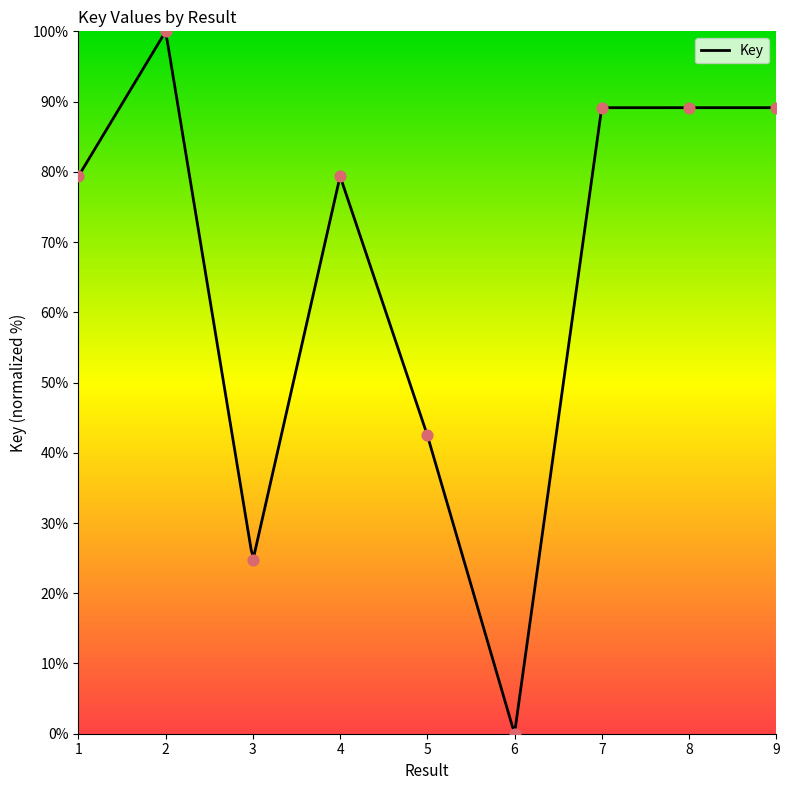

Between 8 and 9, which is larger?

9